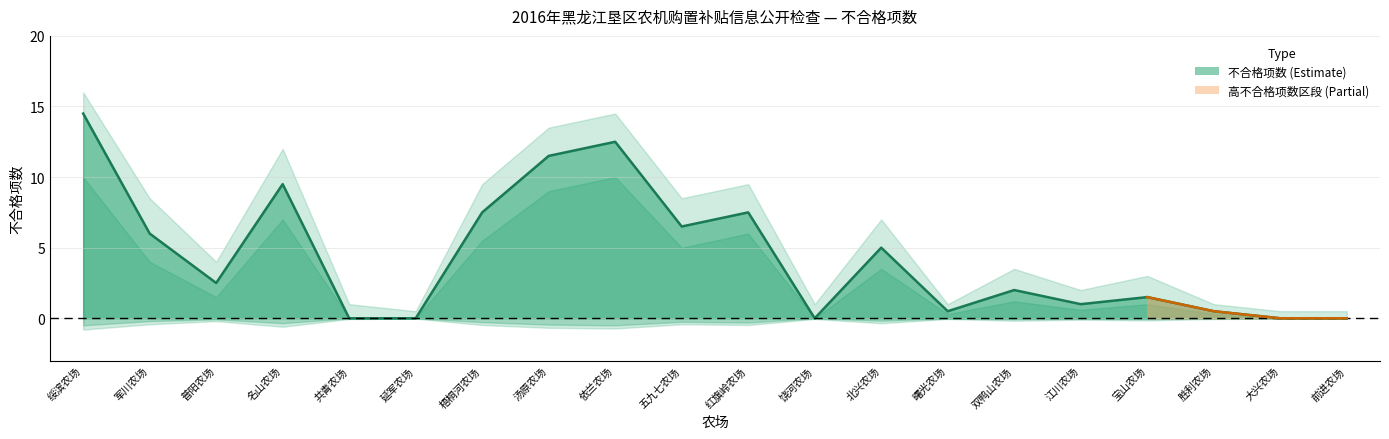

Count the number of data series in this chart.

1